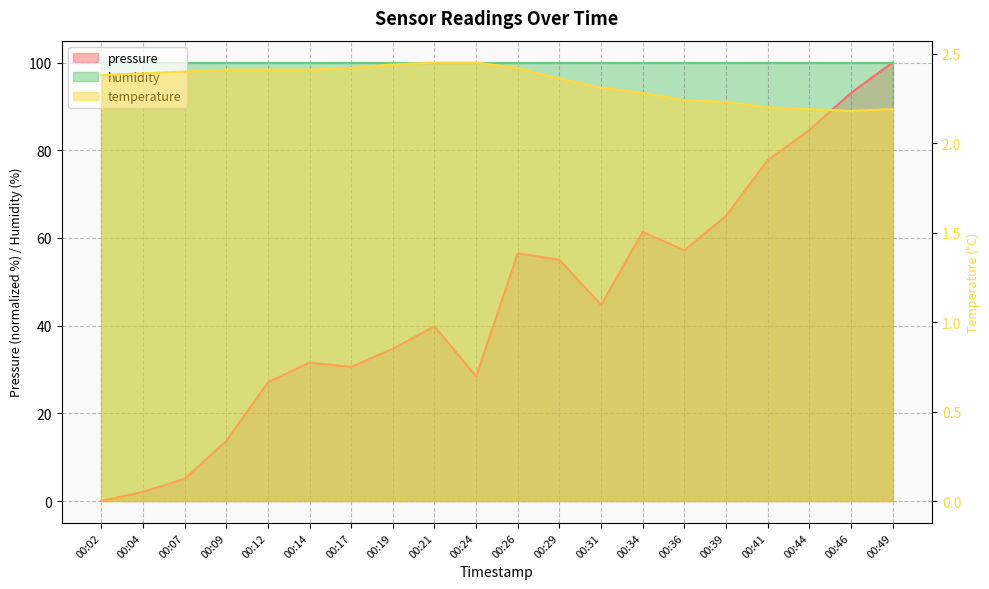

Which label corresponds to the largest value in the chart?

00:49